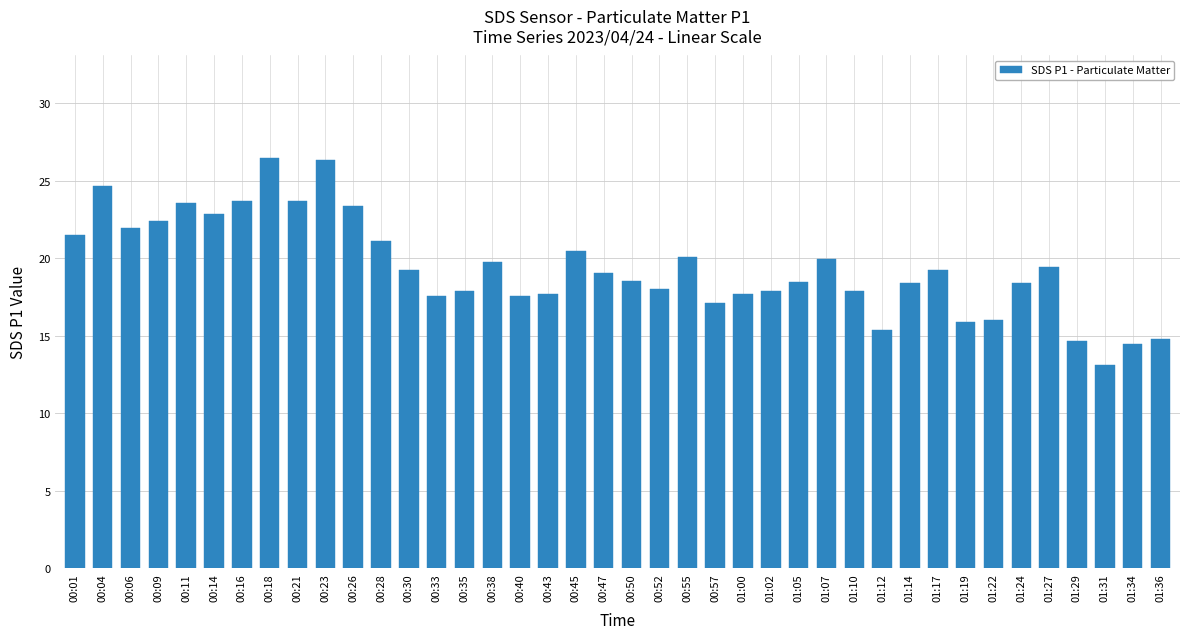

The value at 01:27 is 33.4. True or false?

False